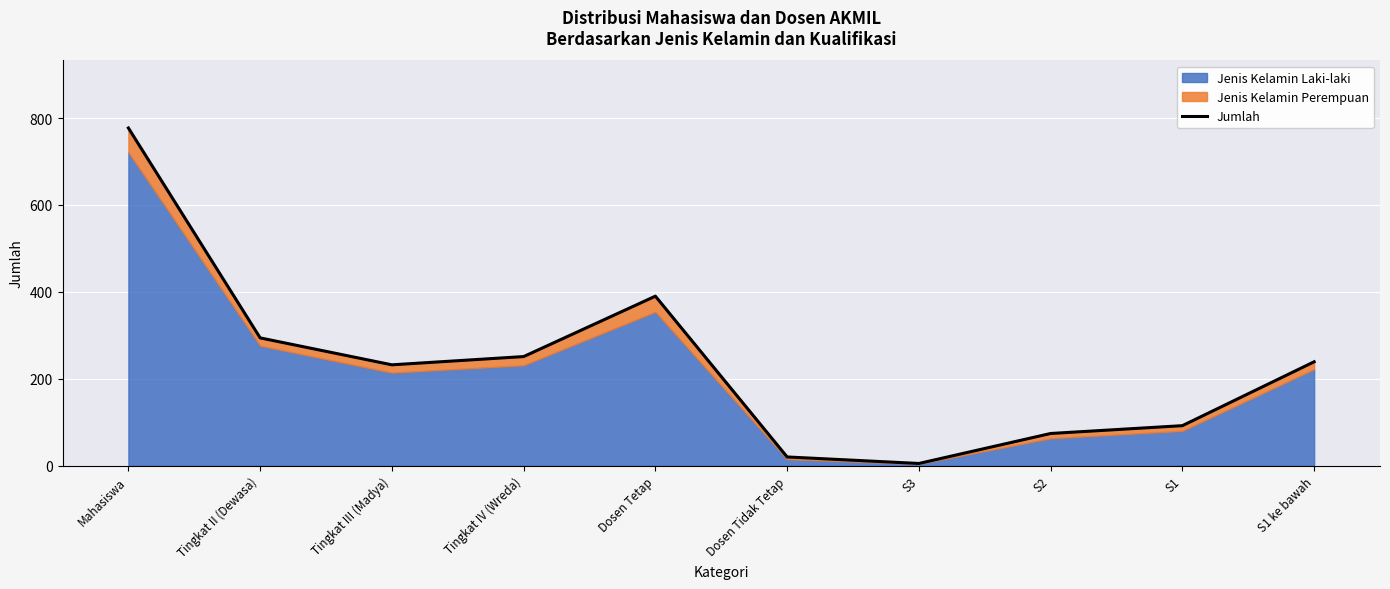

What is the label of the 10th point from the left?

S1 ke bawah